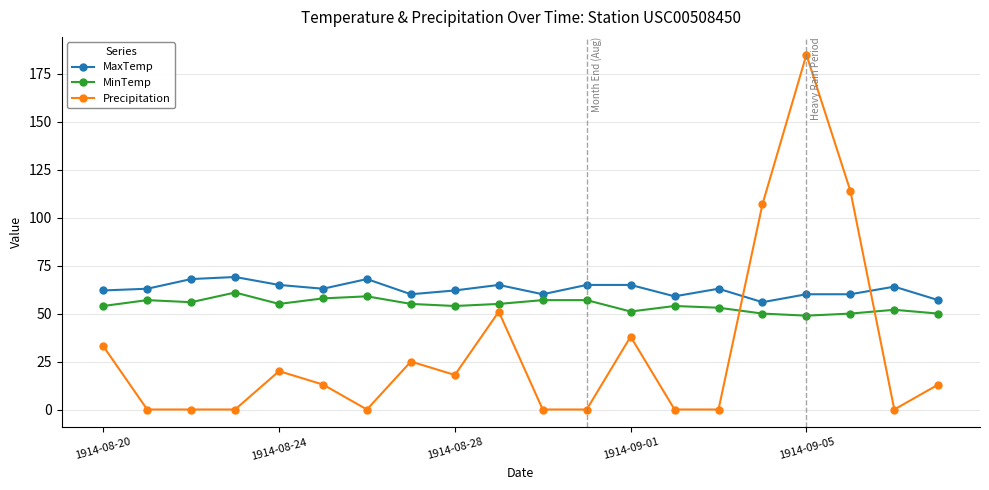

What is the sum of all MaxTemp values?

1254.2